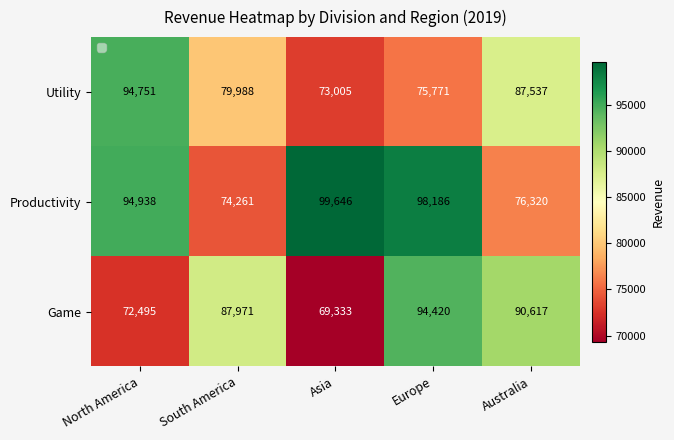

The Utility series shows 87537 at Australia. True or false?

True